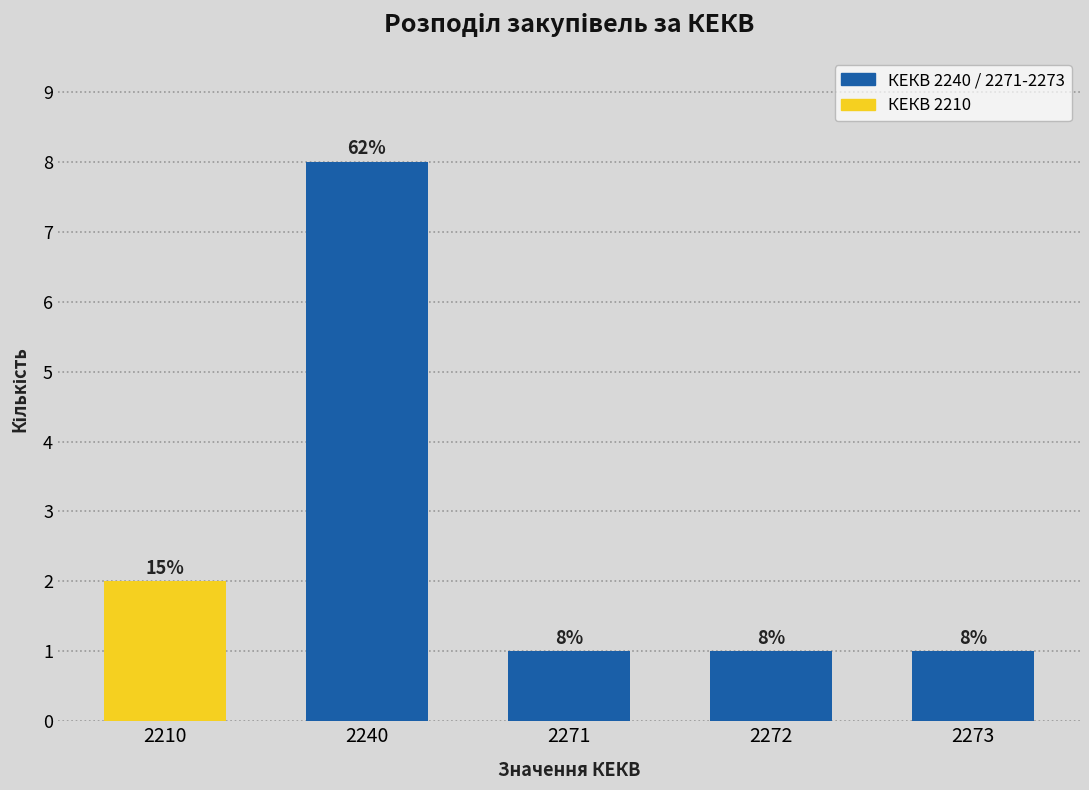

Reading left to right, transcribe all the data shown in this chart.

2	8	1	1	1